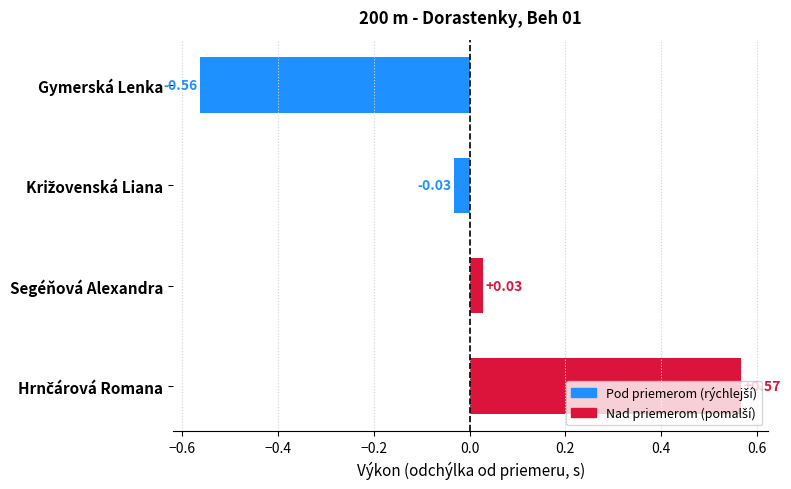

Which category has the lowest value across all series?

Gymerská Lenka